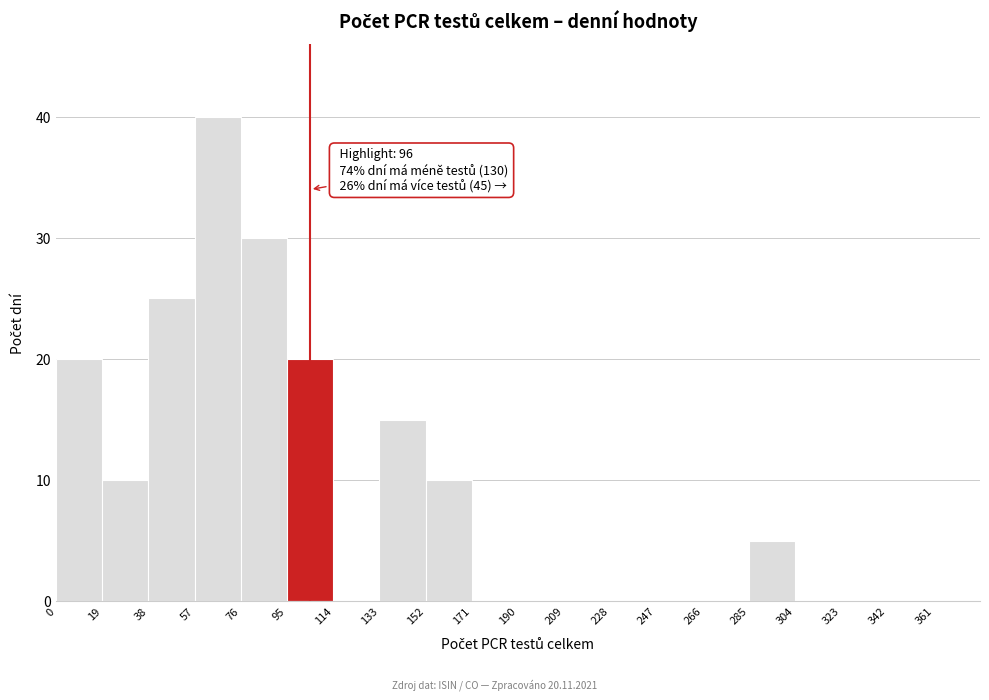

Which range on the x-axis has the tallest bar?

57 to 76